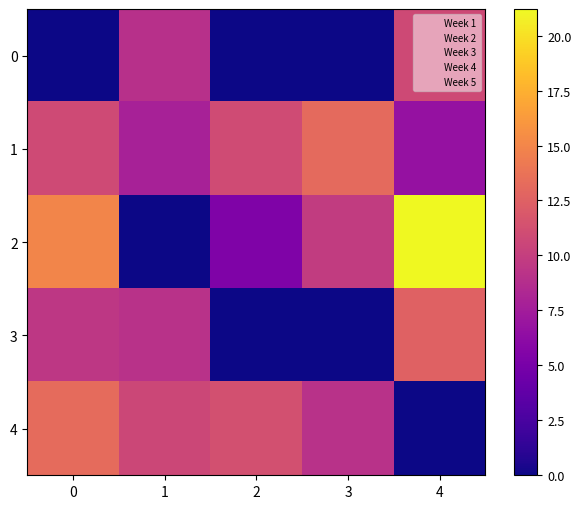

How many data points does each series have?

5